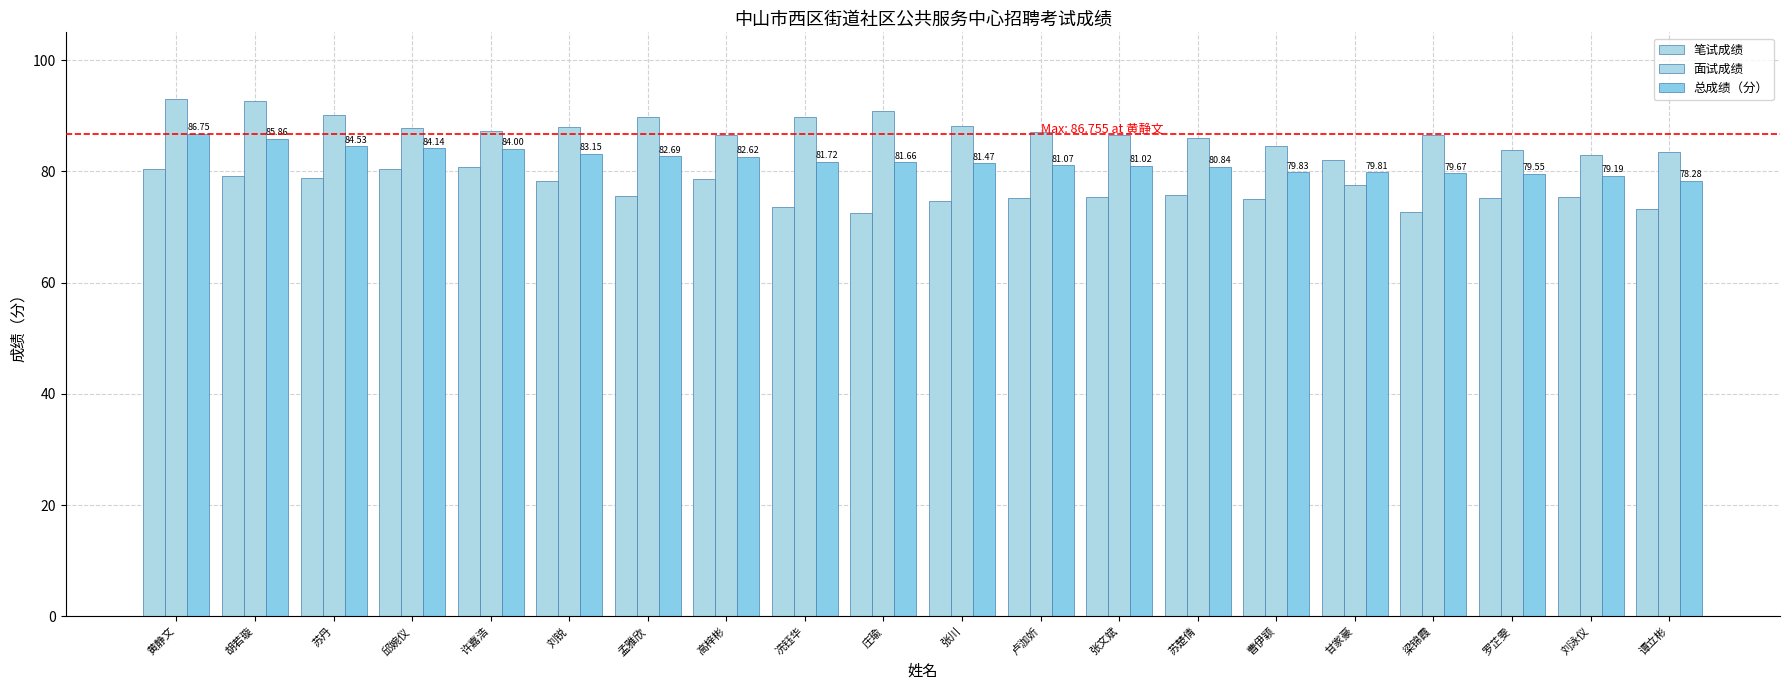

What is the sum of the 笔试成绩 values at 张川 and 张文斌?

150.2